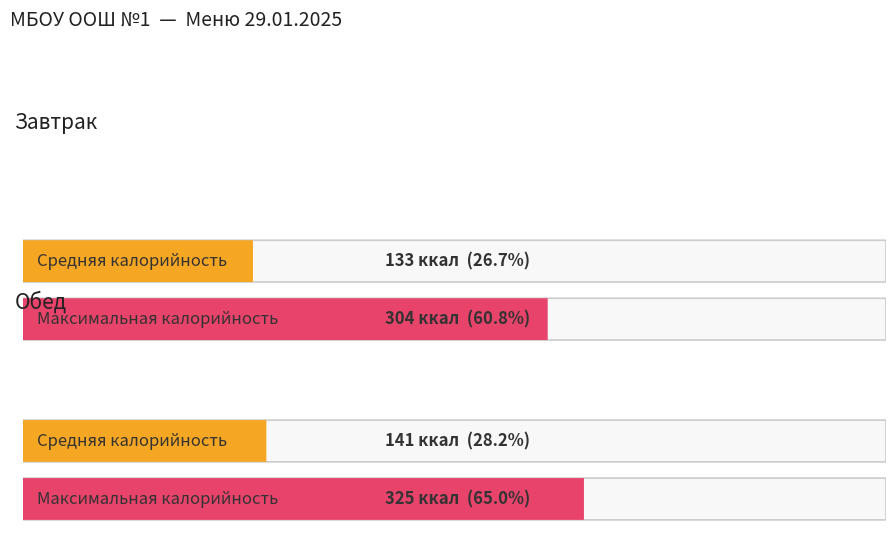

Is it true that Белки equals 2 at Каша пшенная?

False